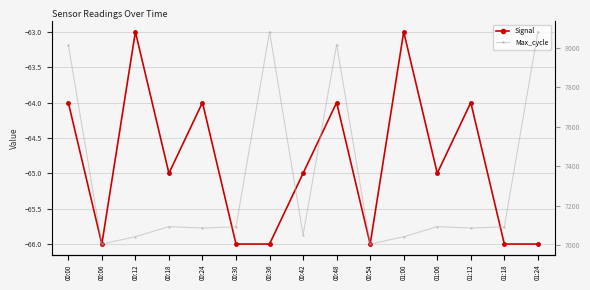

True or false: Max_cycle and Signal intersect in this chart.

False